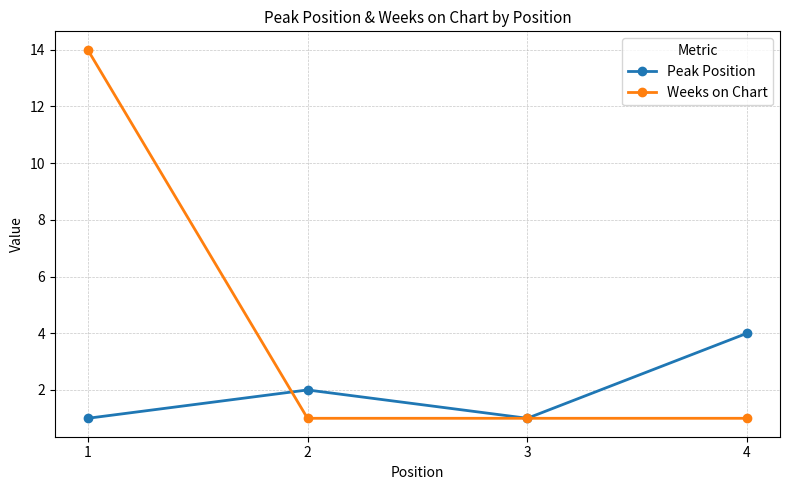

Rank the series by their maximum value, from highest to lowest.

Weeks on Chart, Peak Position